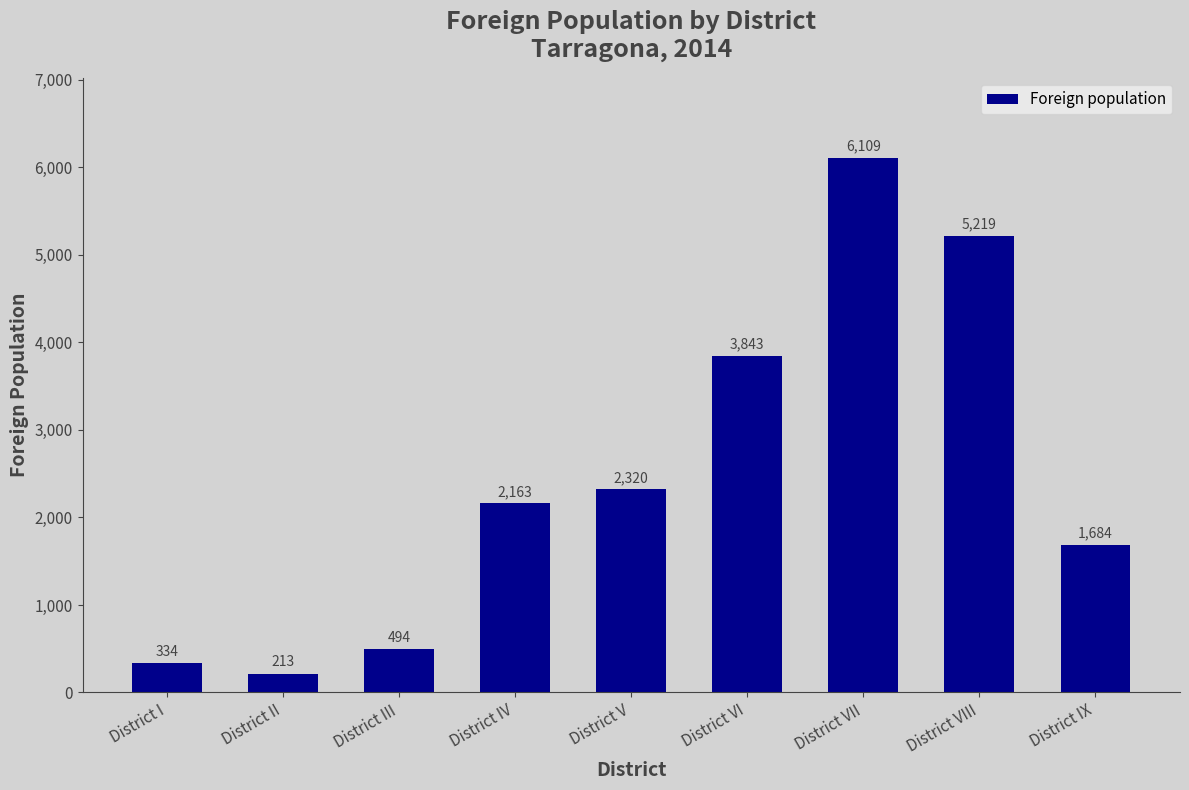

Where is the data nearest to the value 3161?

District VI